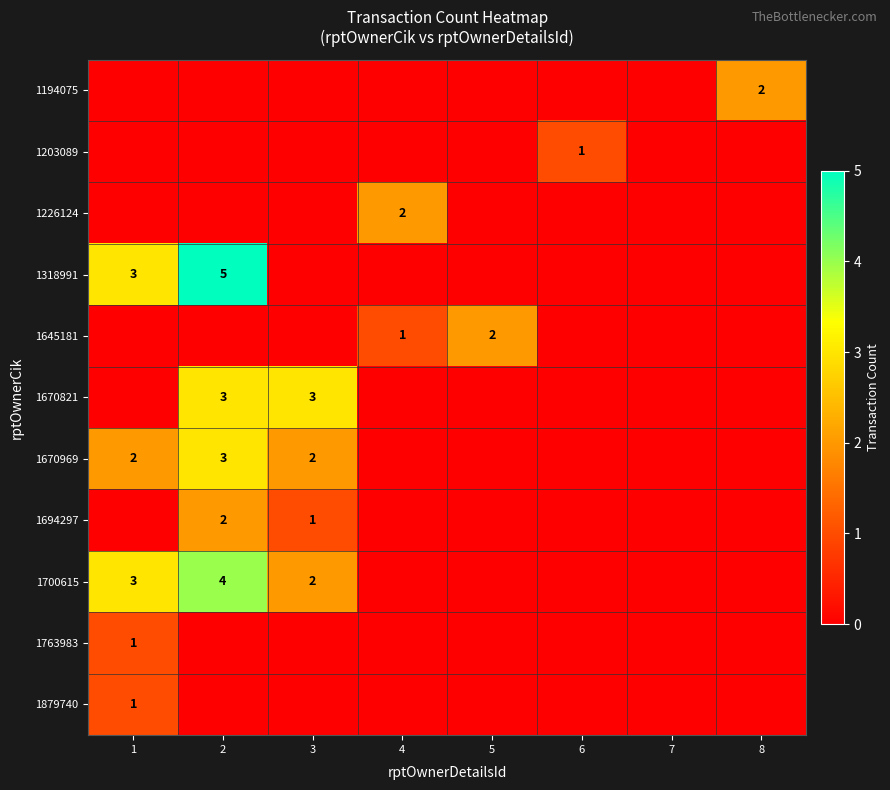

At how many categories does at least one series exceed 1?

6